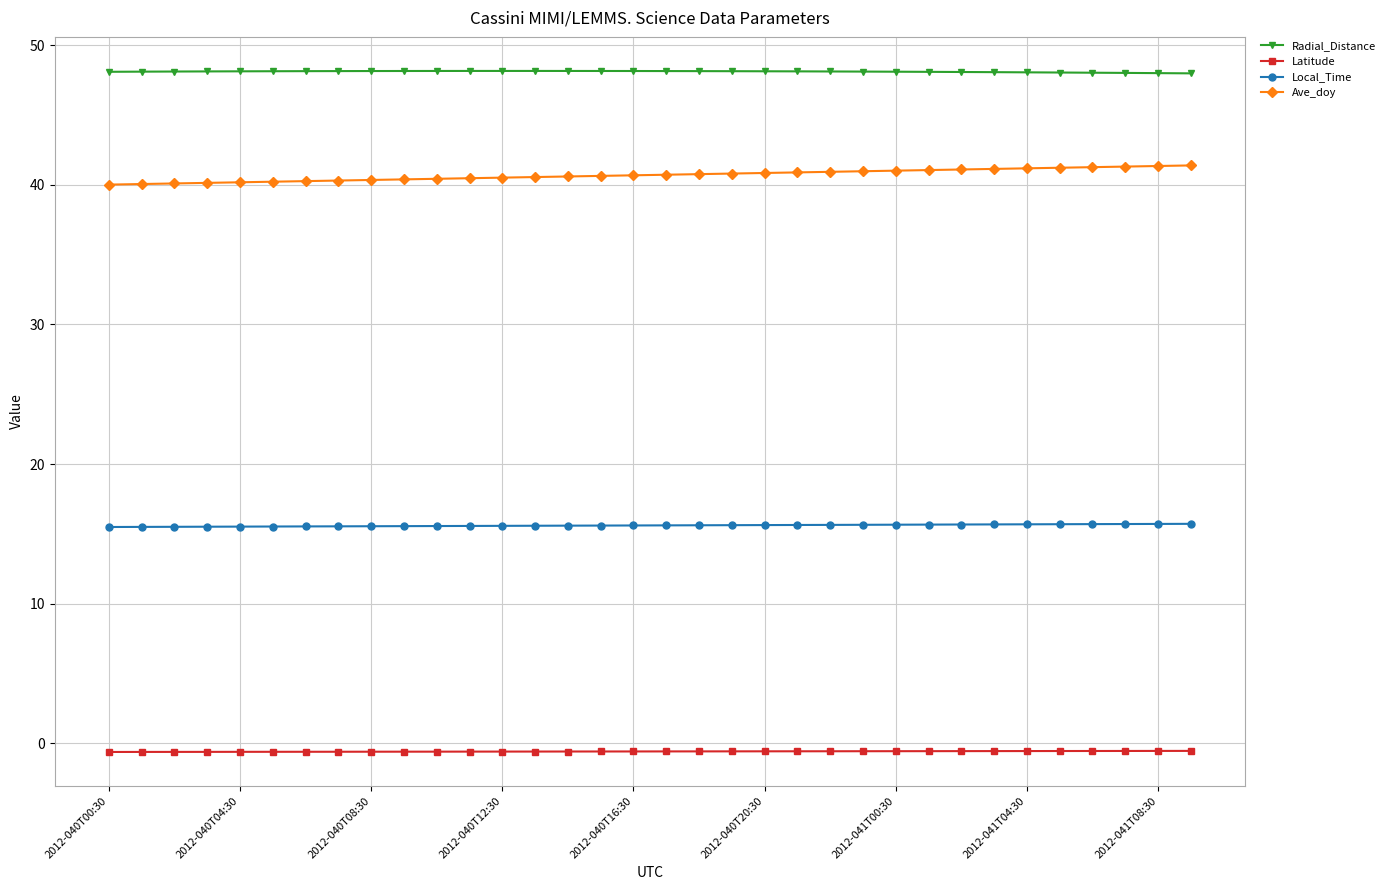

Which series has the largest total across all categories?

Radial_Distance